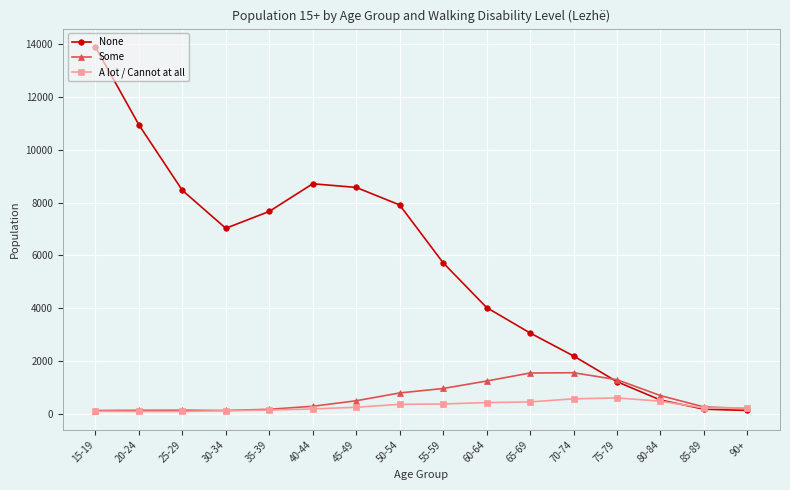

What are all the series names shown in the legend?

None, Some, A lot / Cannot at all